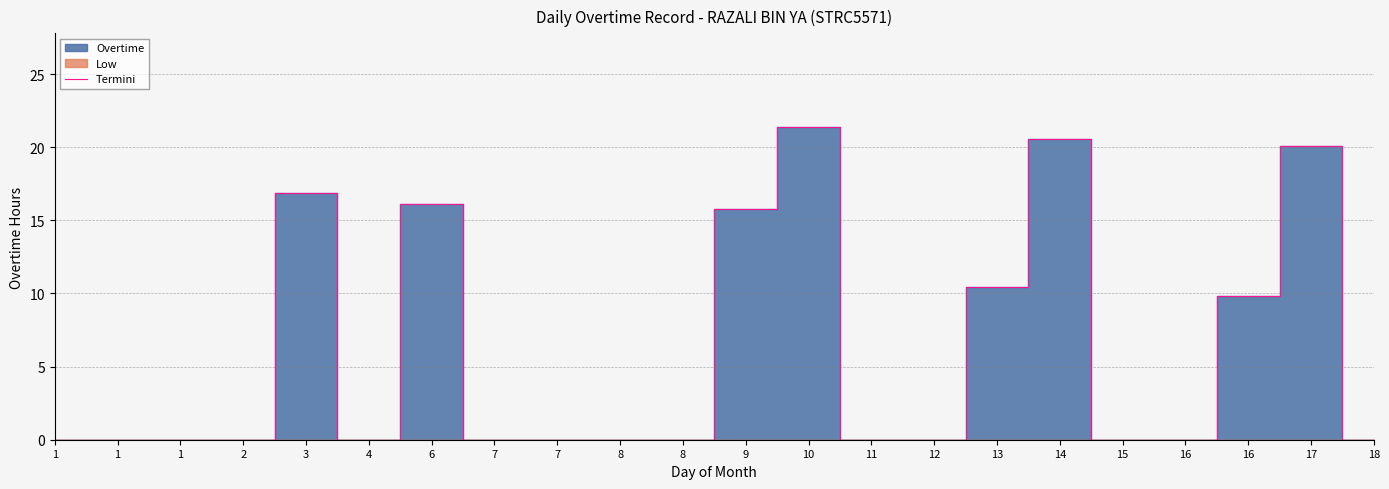

Is it true that the value at 16 is 0.0?

True